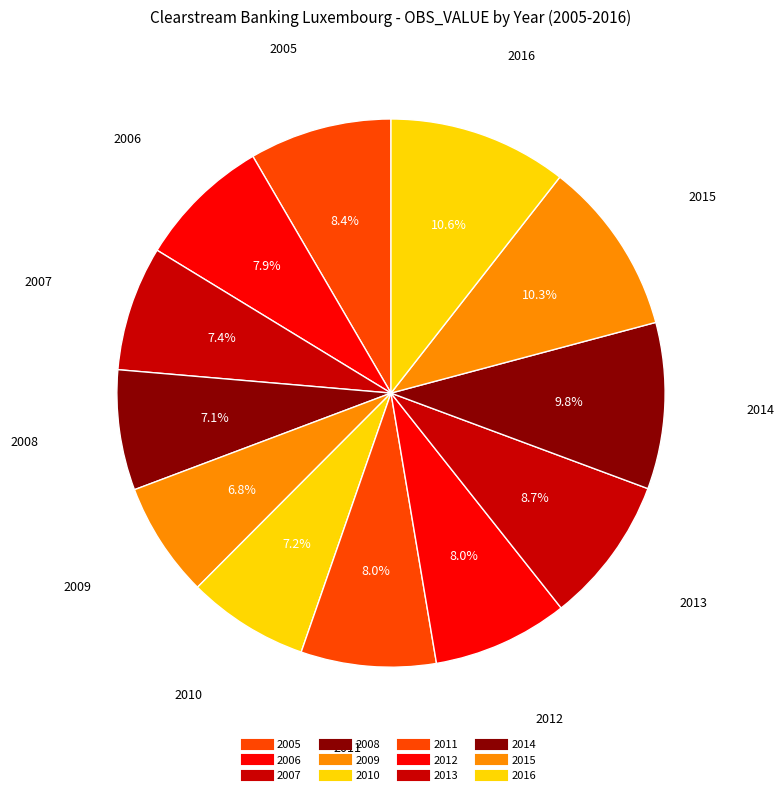

How many slices are in this pie chart?

12